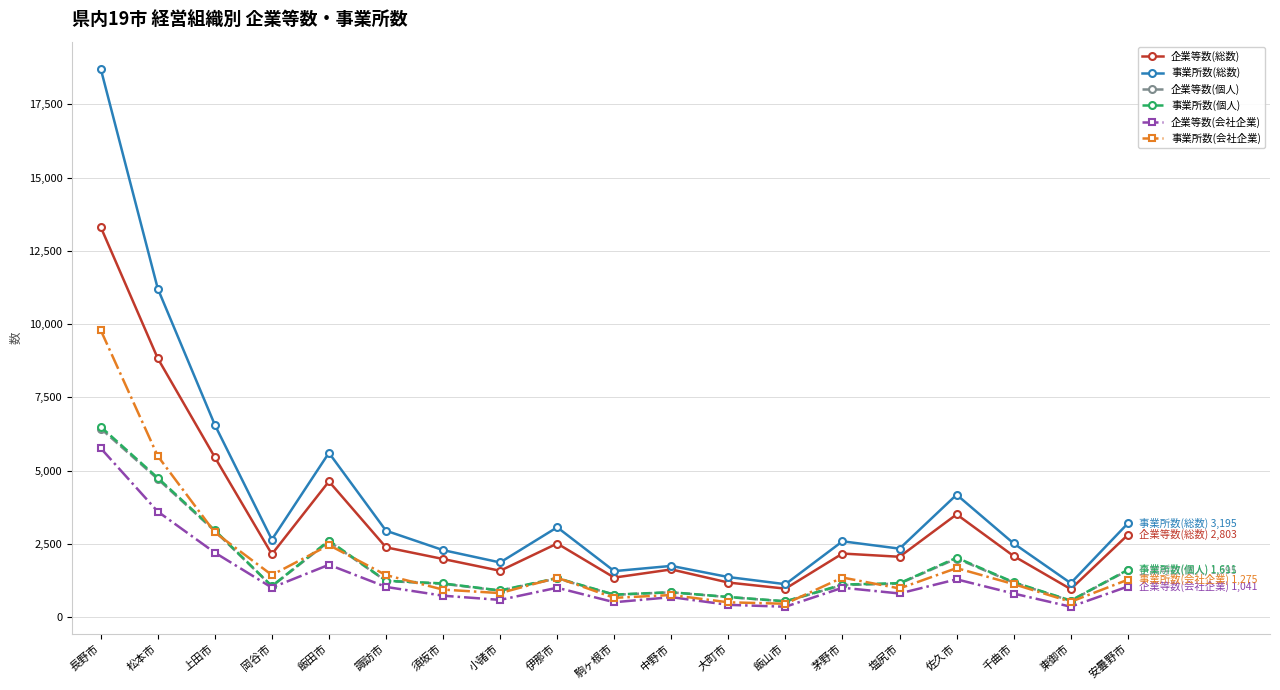

What is the sum of the 企業等数(個人) values at 岡谷市 and 須坂市?

2185